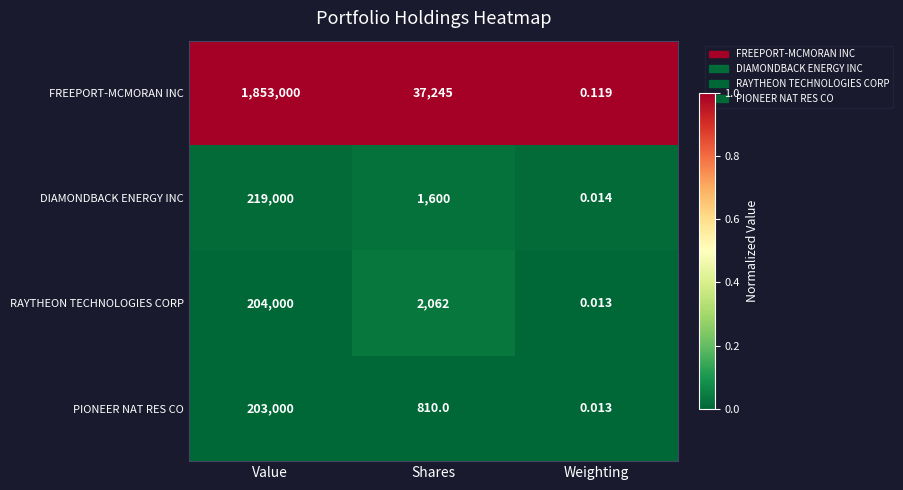

Which category has the lowest value across all series?

Weighting